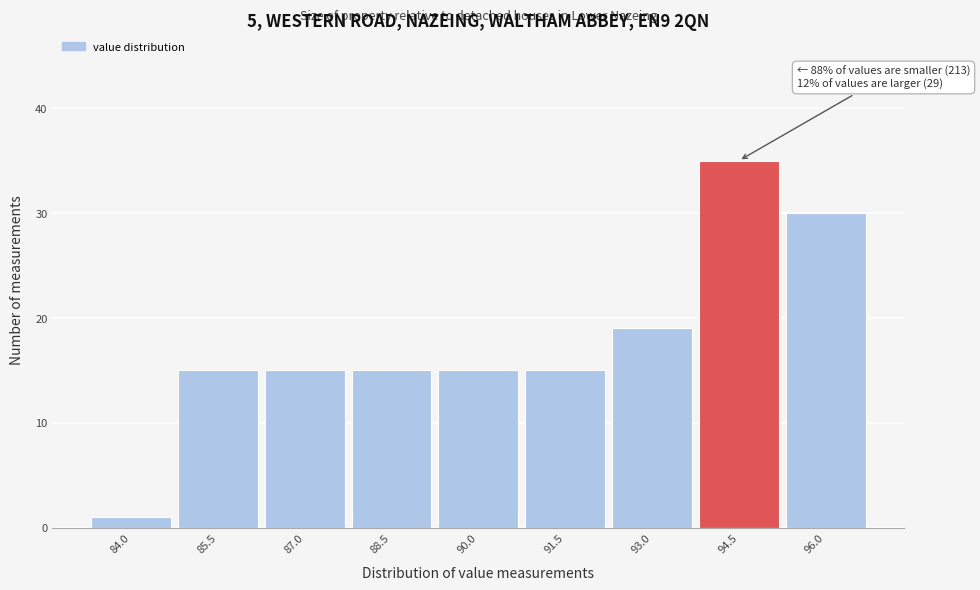

Reading left to right, transcribe all the data shown in this chart.

84.0=1	85.5=15	87.0=15	88.5=15	90.0=15	91.5=15	93.0=19	94.5=35	96.0=30